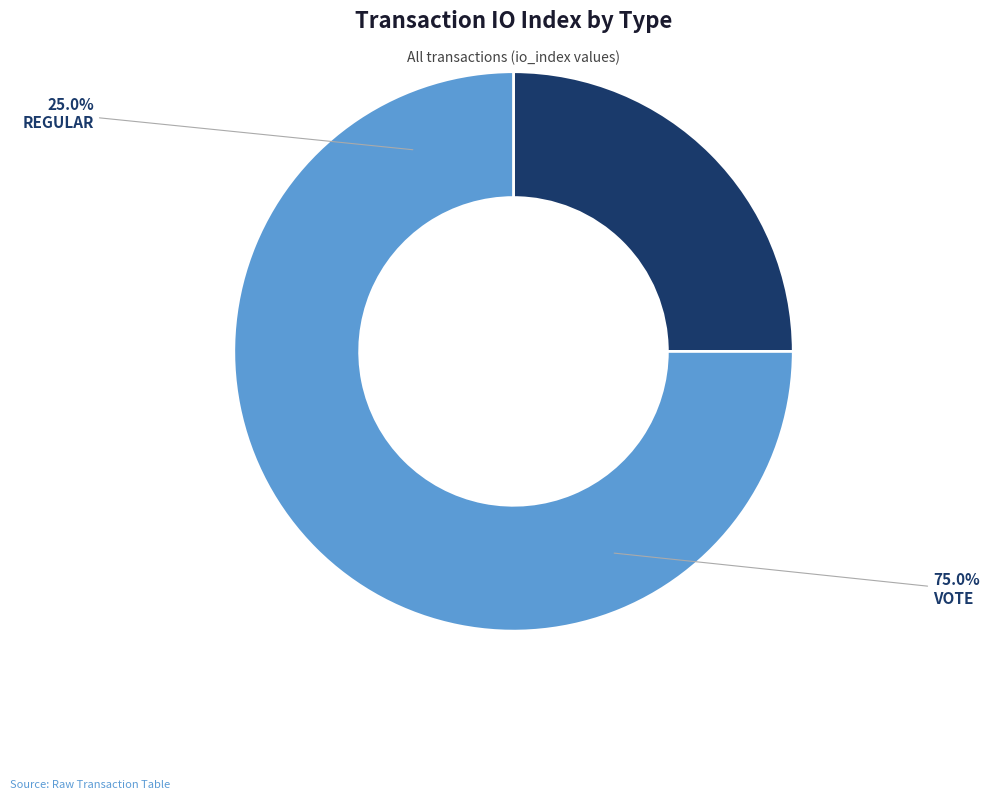

To the nearest percent, what is the difference between the Vote and Regular slice percentages?

50%